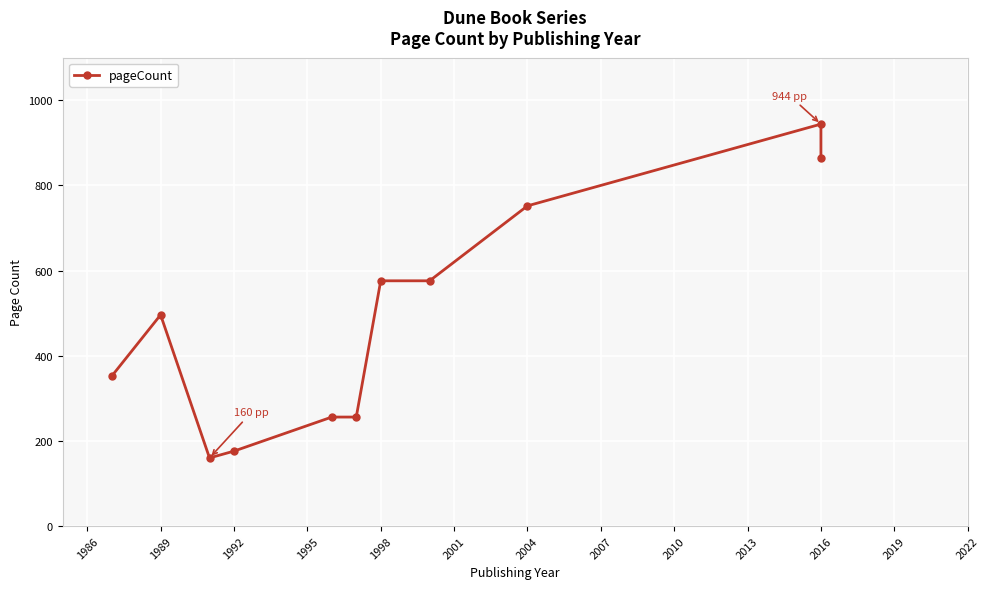

What is the value of the 7th point from the left?

576